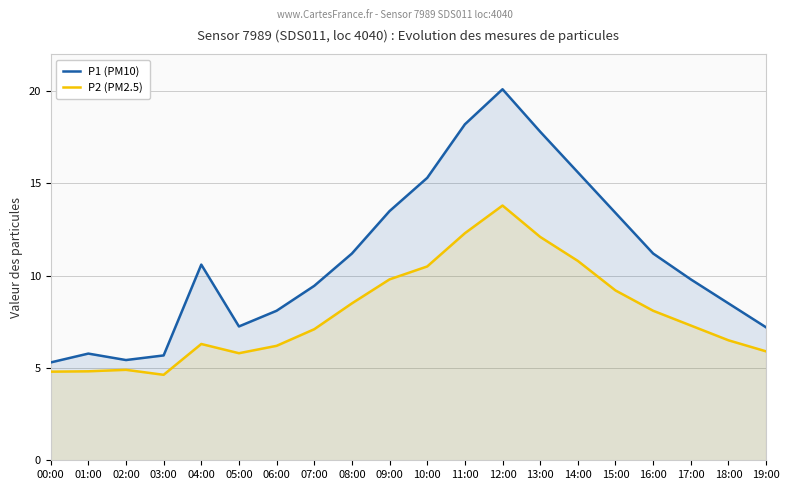

In P2 (PM2.5), how many points are higher than both neighbors (excluding endpoints)?

3